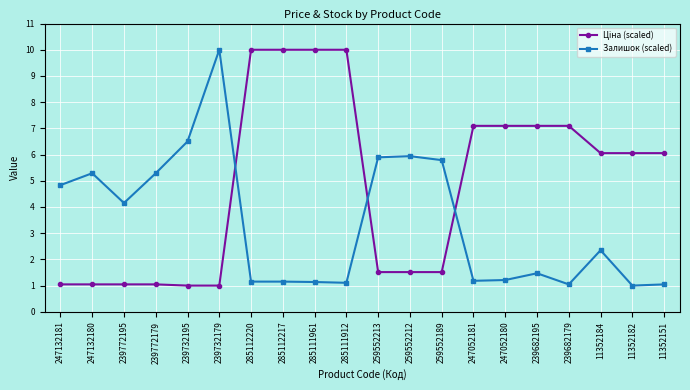

What is the total value across all series at 247132181?

5.9